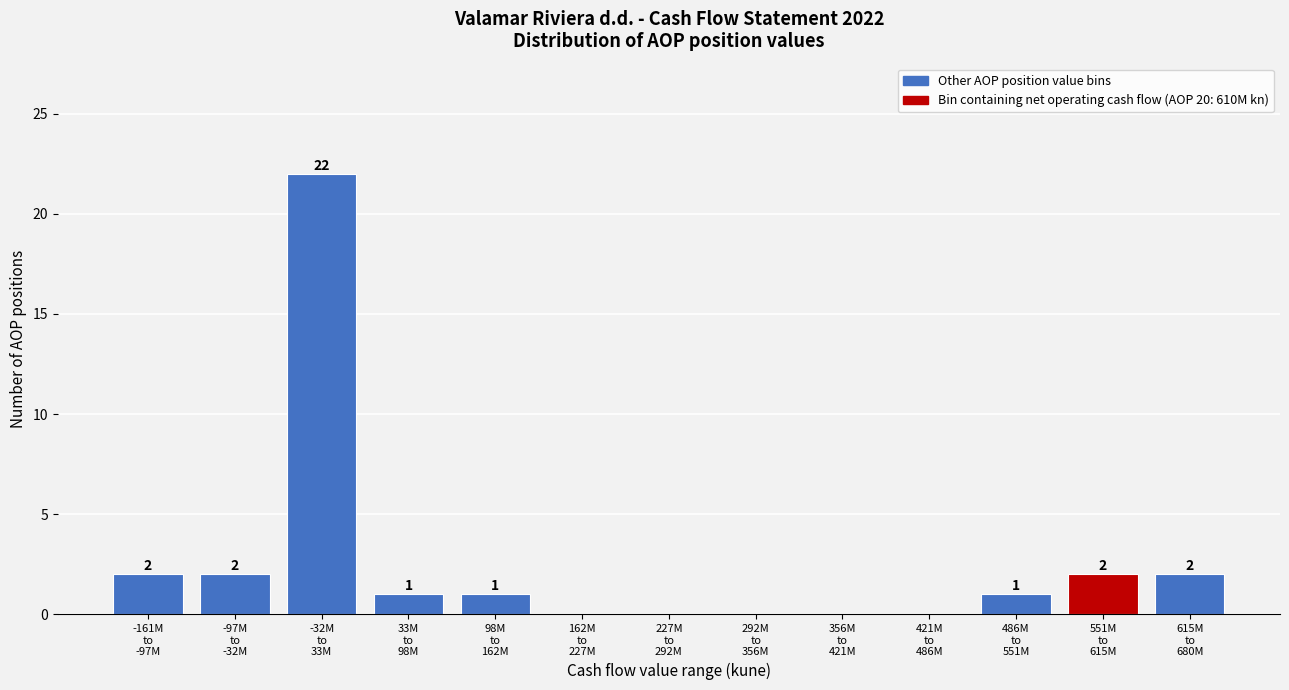

What is the greatest value displayed?

22